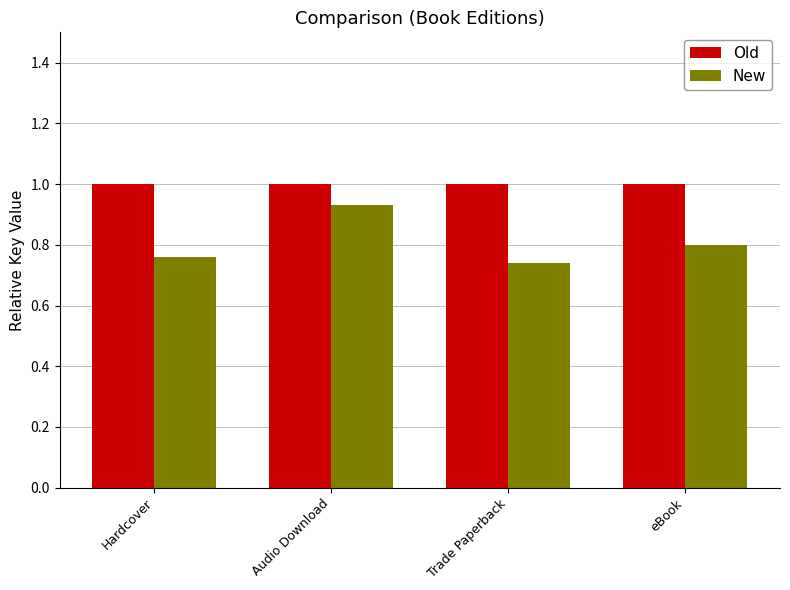

What is the maximum value shown in the chart?

1.0